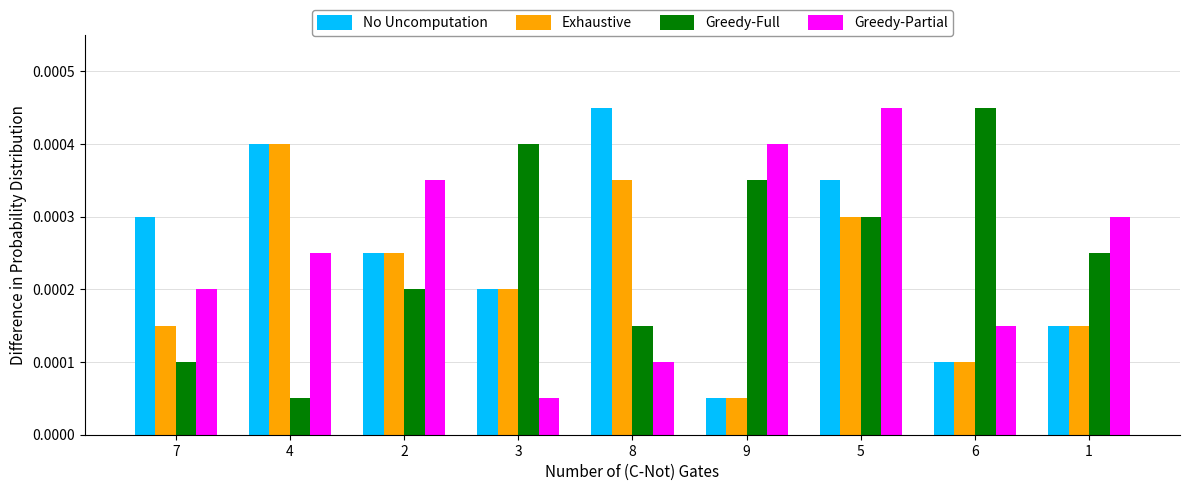

How many groups of bars are there?

9